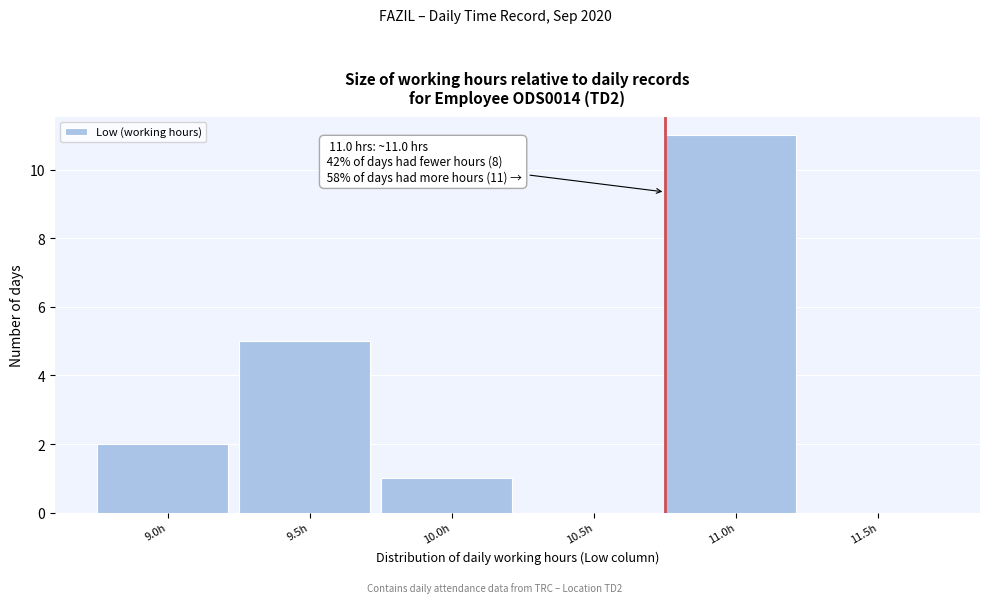

Reading right to left, list all the values displayed in this chart.

11.5h=0	11.0h=11	10.5h=0	10.0h=1	9.5h=5	9.0h=2